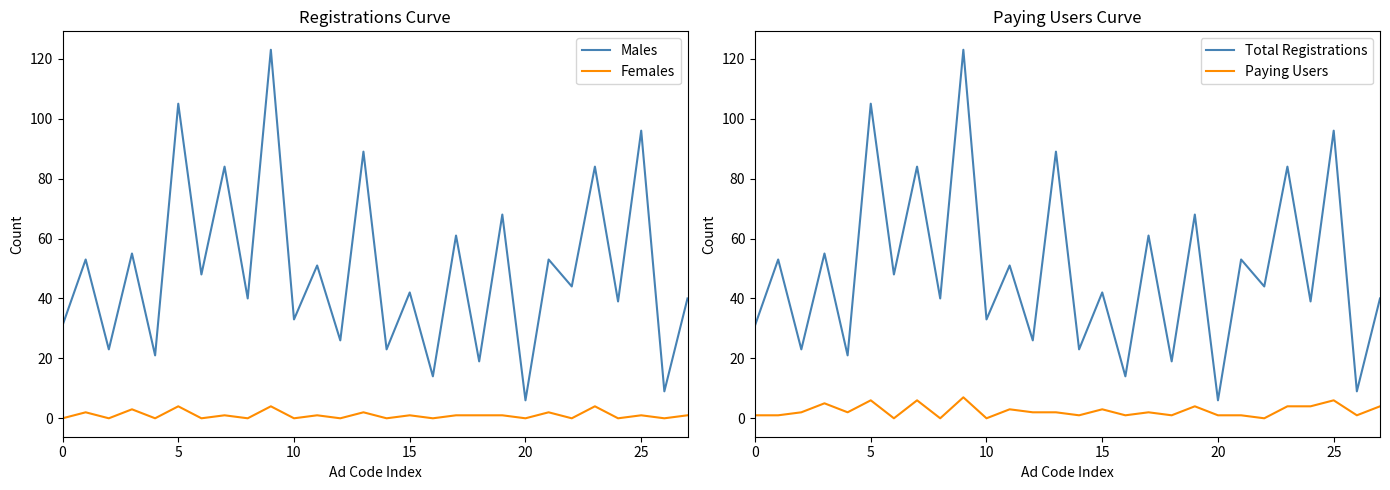

Which series has the widest spread of values?

Males